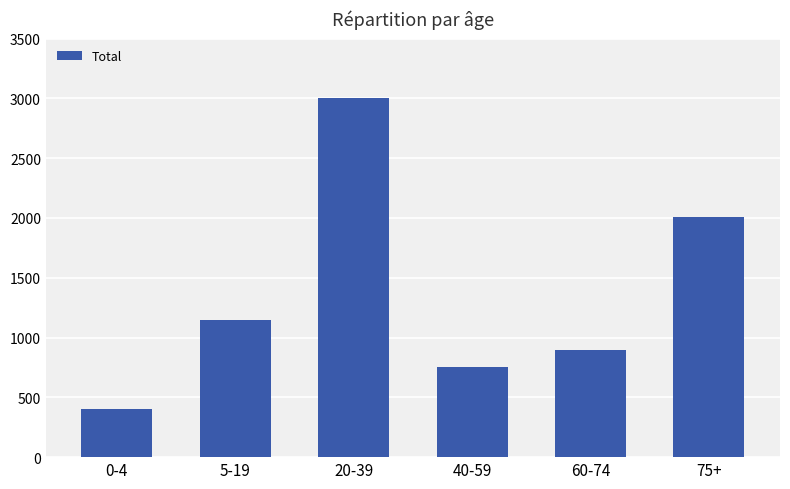

Where is the data nearest to the value 1703?

75+